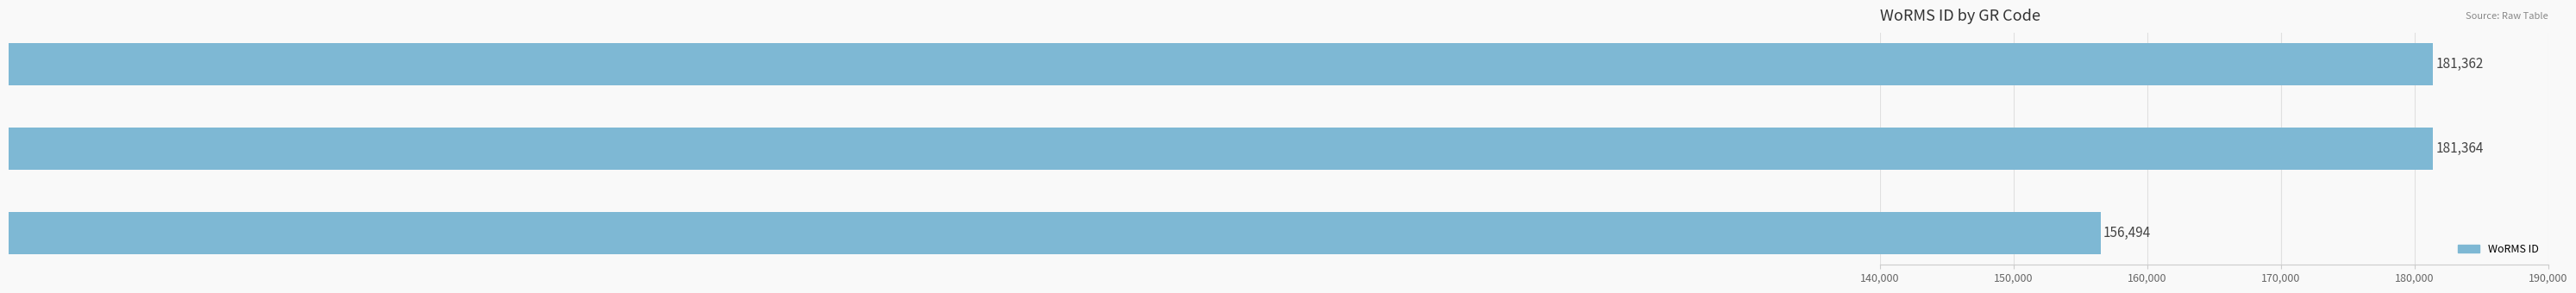

Is it true that the value at EMR123 is 256895?

False